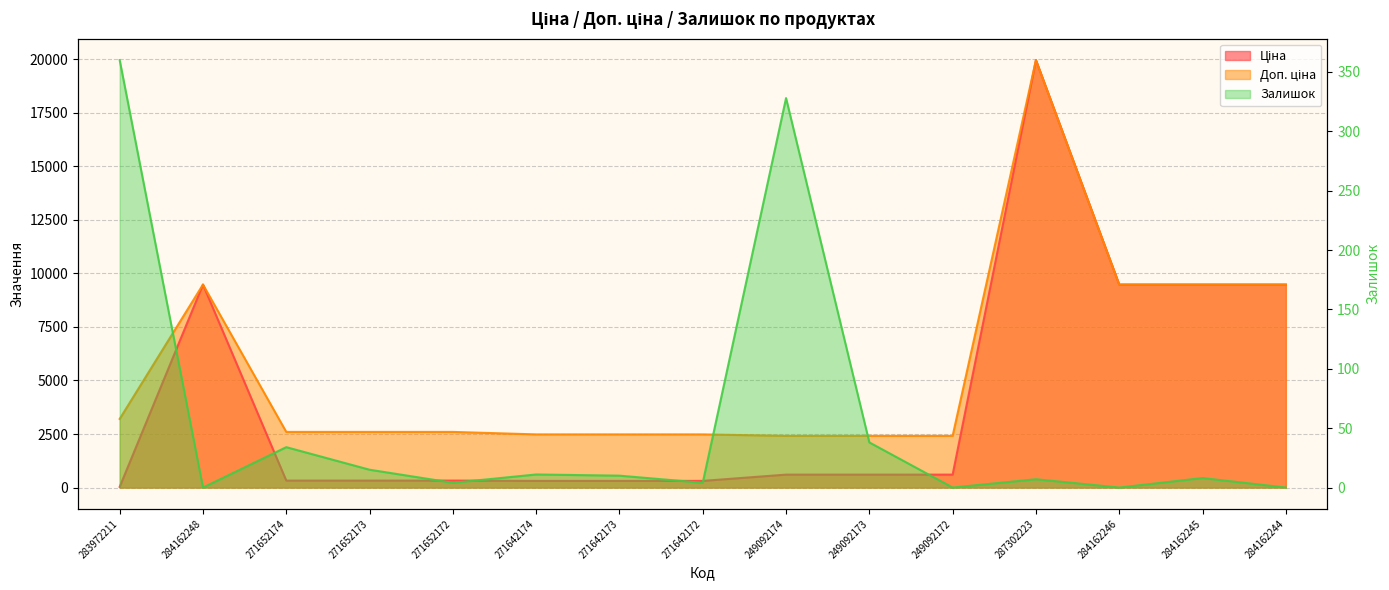

What position from the left is 283972211?

1